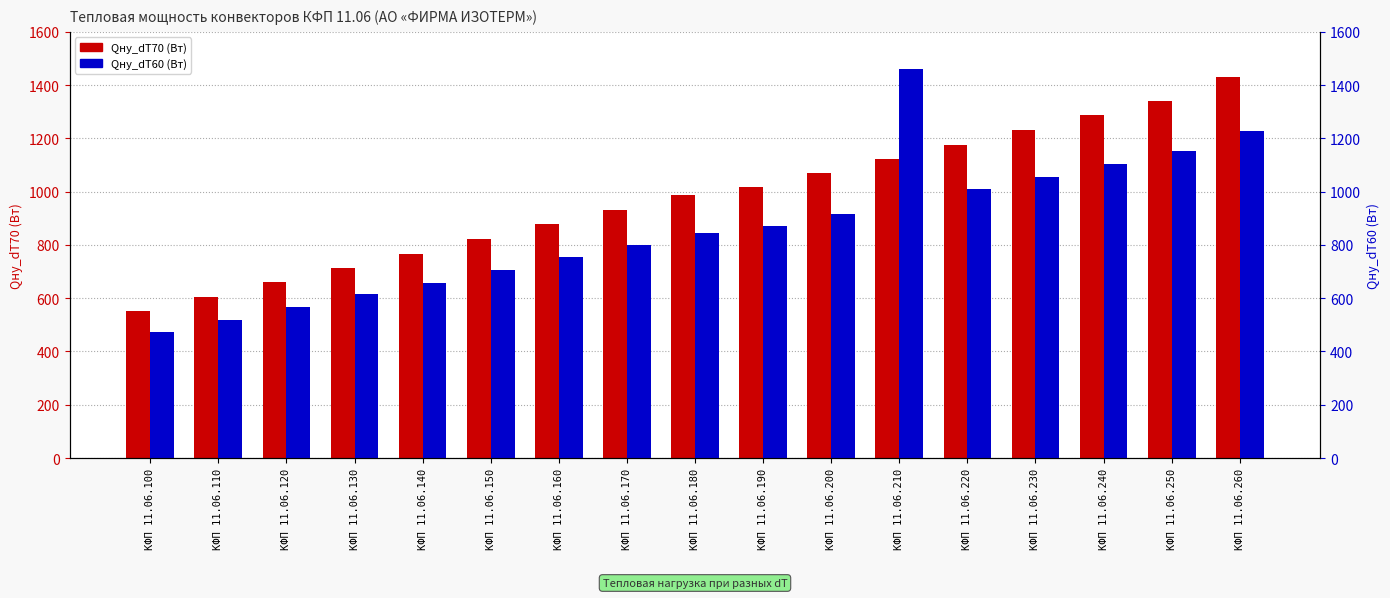

Reading right to left, extract all data points from this chart.

Qну_dT70 (Вт): КФП 11.06.260=1429	КФП 11.06.250=1342	КФП 11.06.240=1287	КФП 11.06.230=1231	КФП 11.06.220=1177	КФП 11.06.210=1123	КФП 11.06.200=1069	КФП 11.06.190=1018	КФП 11.06.180=986	КФП 11.06.170=930	КФП 11.06.160=878	КФП 11.06.150=823	КФП 11.06.140=767	КФП 11.06.130=715	КФП 11.06.120=660	КФП 11.06.110=604	КФП 11.06.100=552
Qну_dT60 (Вт): КФП 11.06.260=1226	КФП 11.06.250=1151	КФП 11.06.240=1104	КФП 11.06.230=1056	КФП 11.06.220=1010	КФП 11.06.210=1462	КФП 11.06.200=917	КФП 11.06.190=873	КФП 11.06.180=846	КФП 11.06.170=798	КФП 11.06.160=753	КФП 11.06.150=706	КФП 11.06.140=659	КФП 11.06.130=614	КФП 11.06.120=566	КФП 11.06.110=519	КФП 11.06.100=474